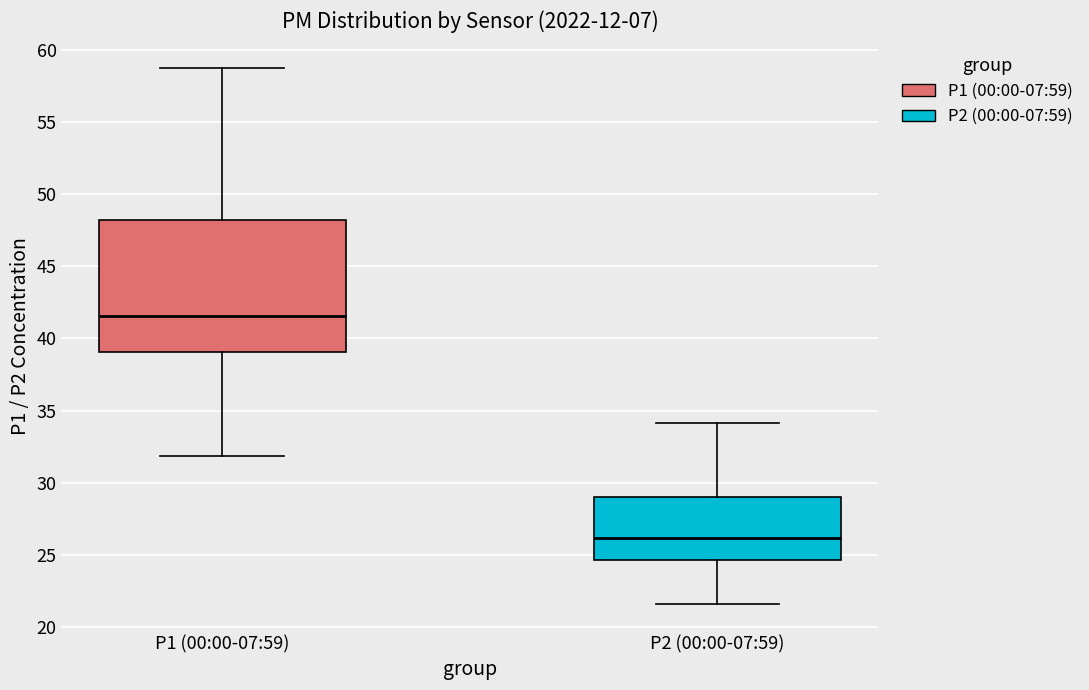

Reading left to right, transcribe this box plot: for each box, give where its median line is, the range the box spans, and where its two whiskers end, as read against the y-axis. The values are not printed on the chart, so give them approximately, as read against the axis.

P1 (00:00-07:59): median 41.5, box 39.0 to 48.0, whiskers 32.0 to 58.5
P2 (00:00-07:59): median 26.0, box 24.5 to 29.0, whiskers 21.5 to 34.0